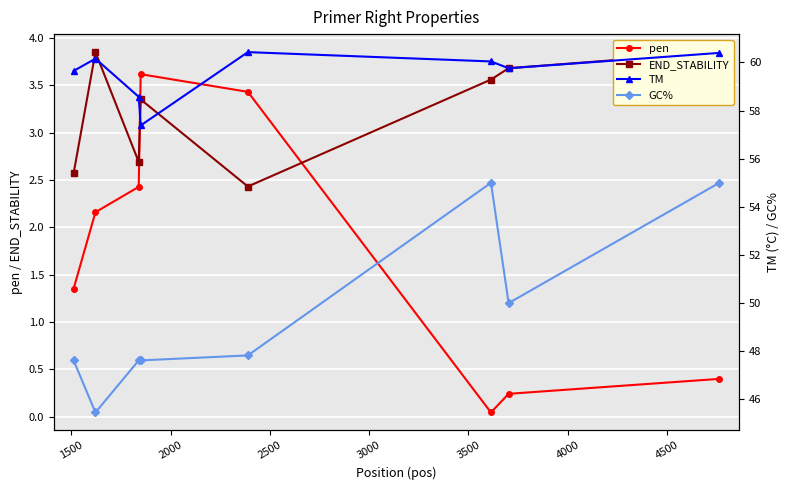

True or false: GC% and END_STABILITY intersect in this chart.

False